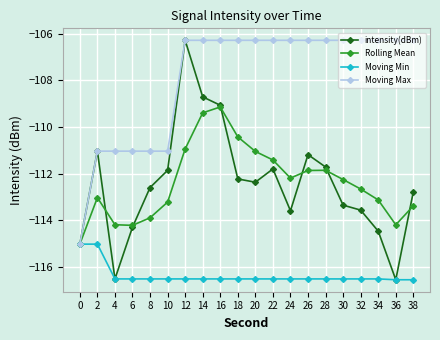

At how many categories does at least one series exceed -112?

19